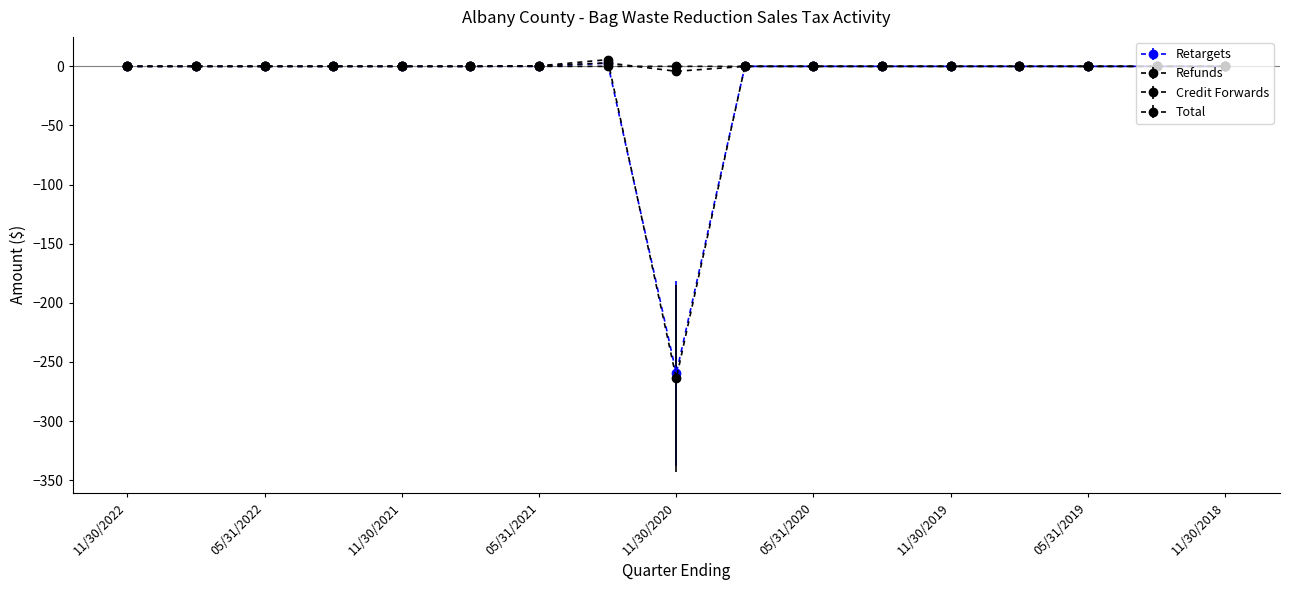

Which series has the largest range (max minus min)?

Total